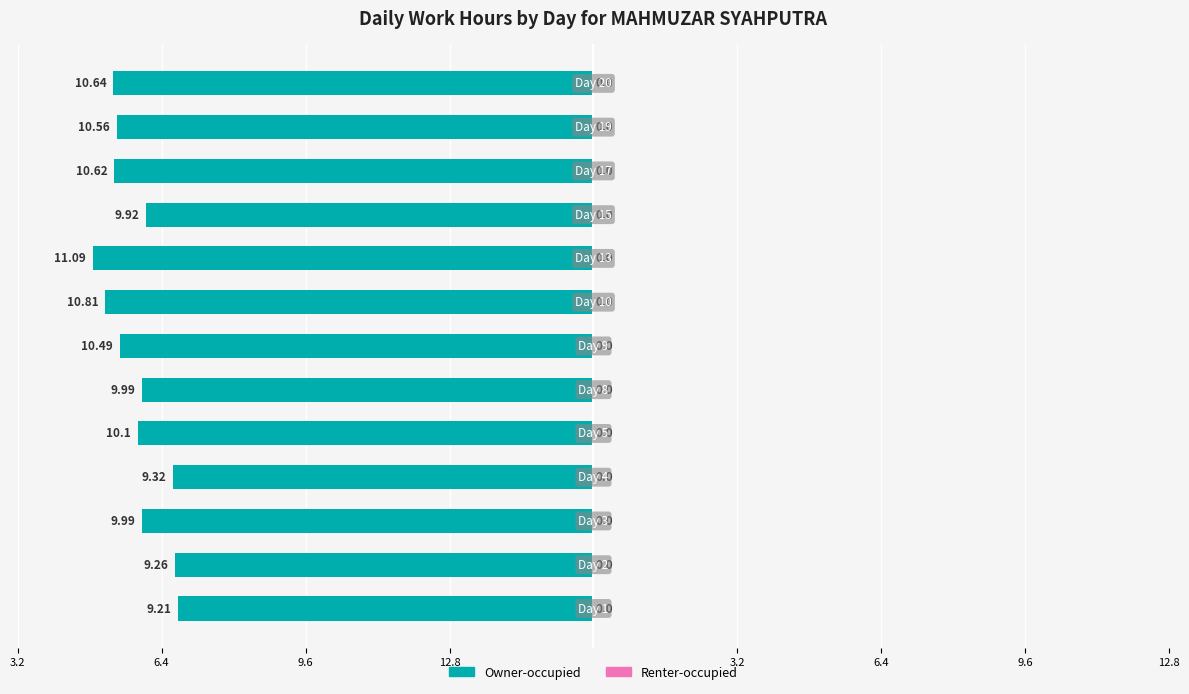

Are the bars horizontal?

Yes